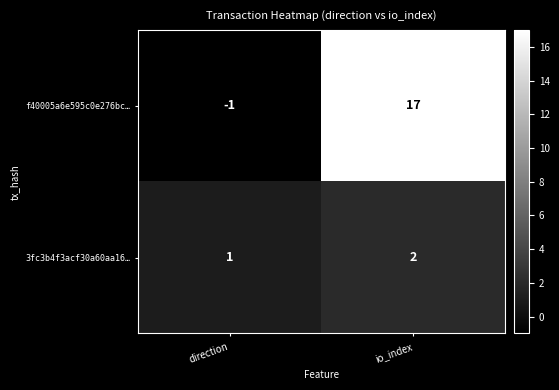

What is the greatest value displayed?

17